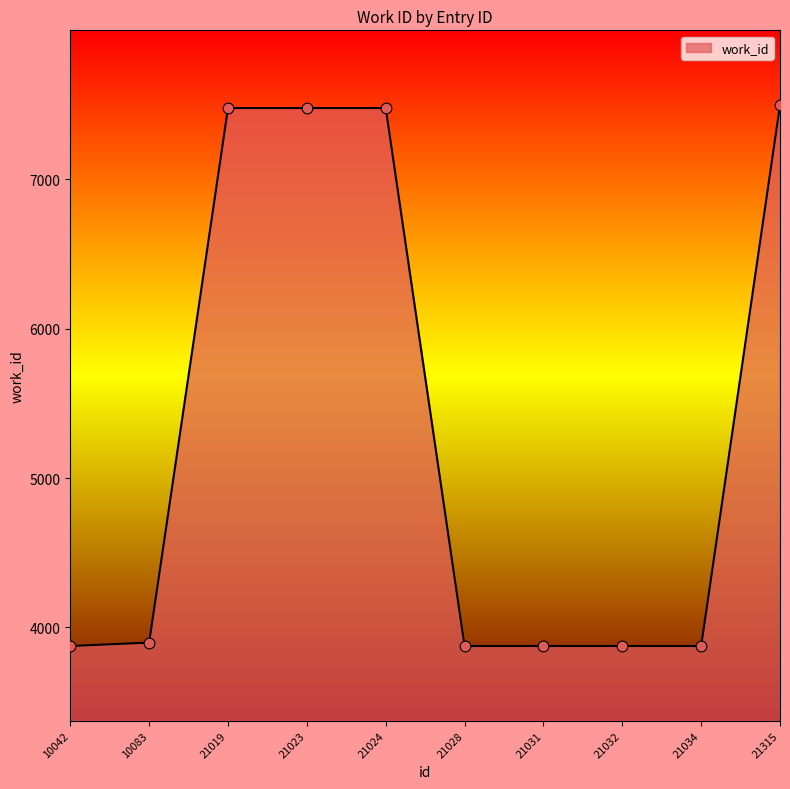

Between 21031 and 21024, which is larger?

21024